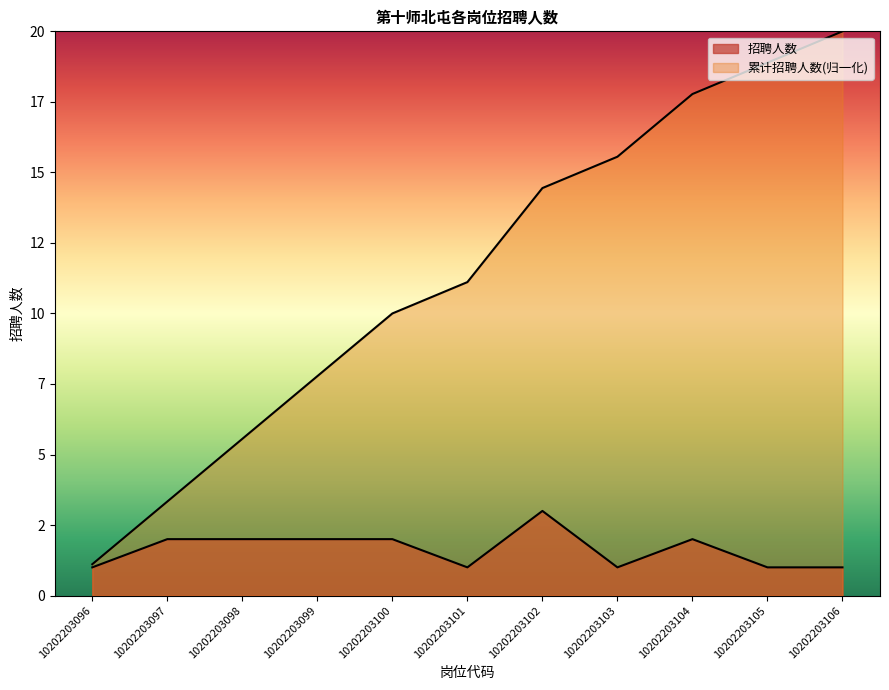

What is the spread (max minus min) of values at 10202203098?

3.6